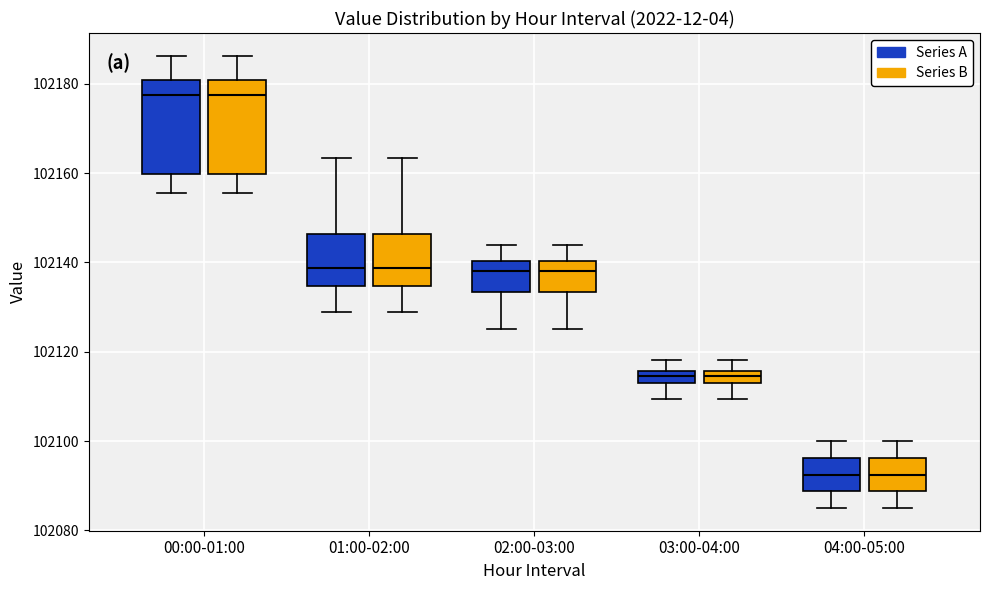

Where is the lower edge of the box for 03:00-04:00 (Series B) on the y-axis? The values are not printed on the chart, so give them approximately, as read against the axis.

102114